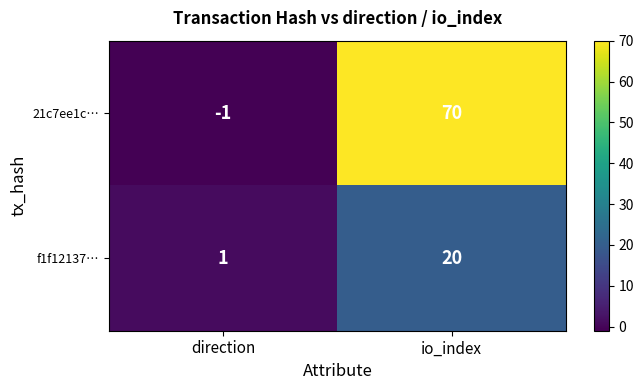

True or false: f1f12137… has a value of 1 at direction.

True